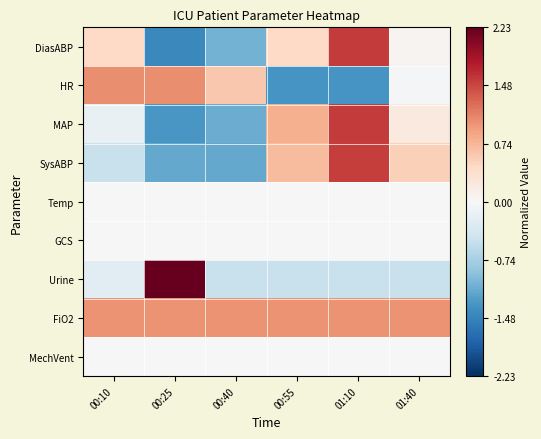

At which category is the sum across all series the highest?

01:10